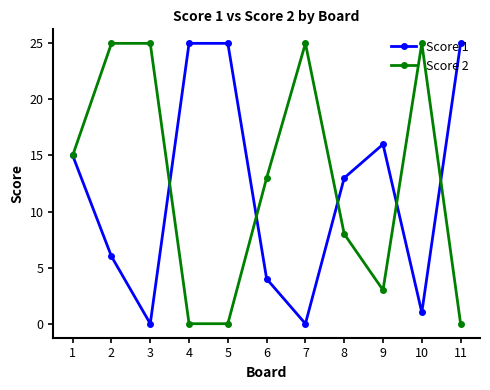

True or false: Score 2 has more than 1 interior local peaks.

True